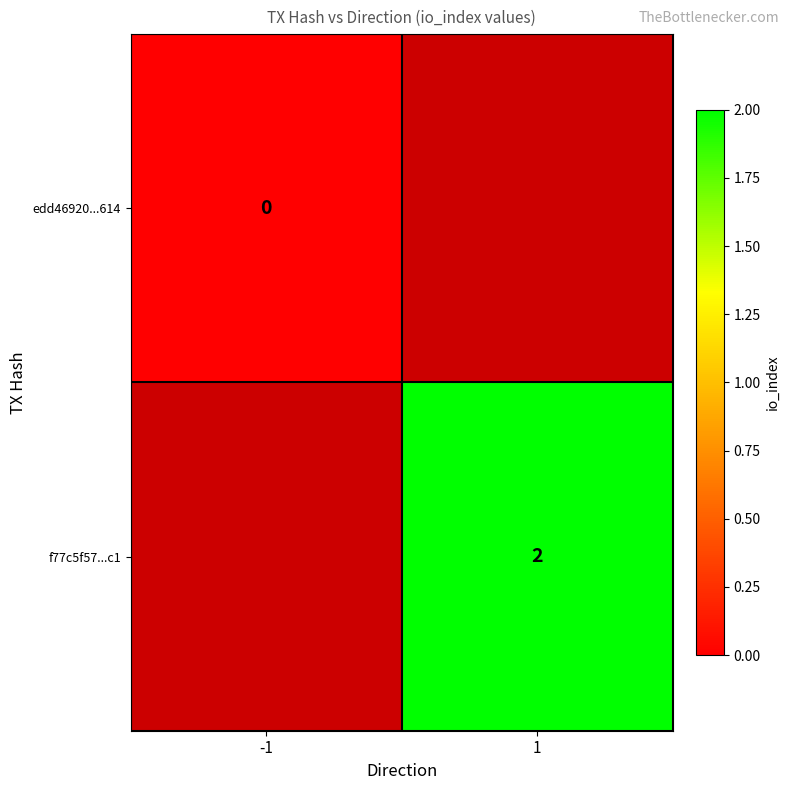

Is it true that f77c5f57...c1 equals 2 at 1?

True